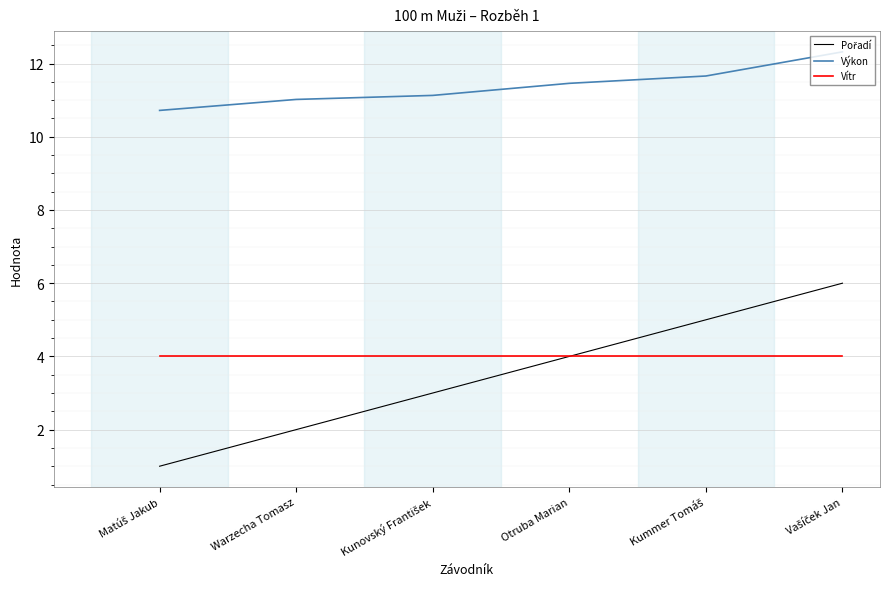

True or false: Výkon and Vítr cross at least once.

False